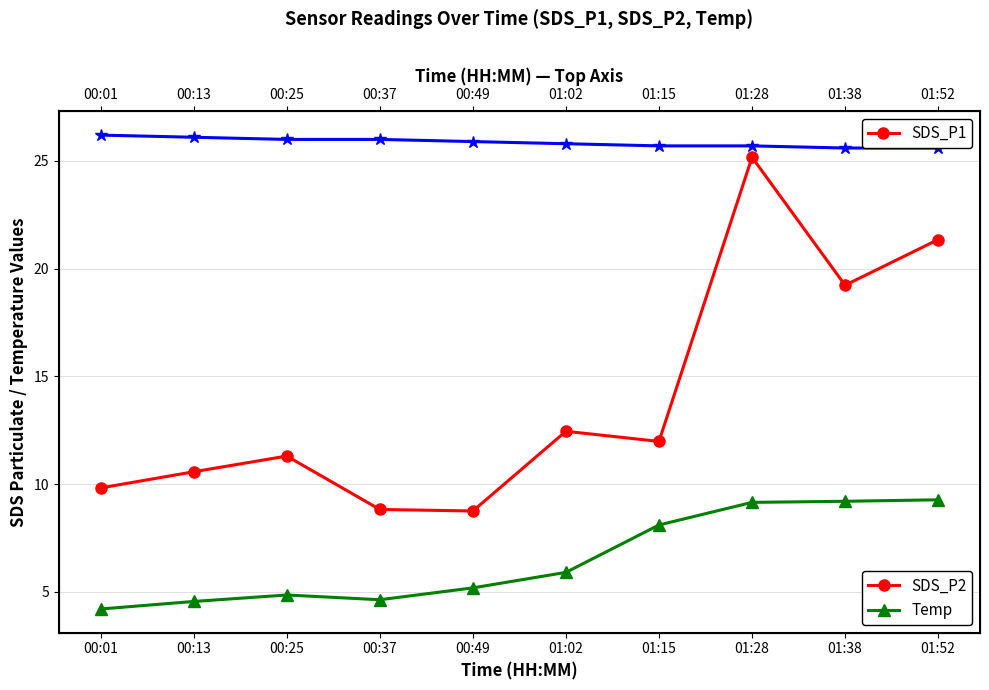

True or false: Temp and SDS_P1 cross at least once.

False